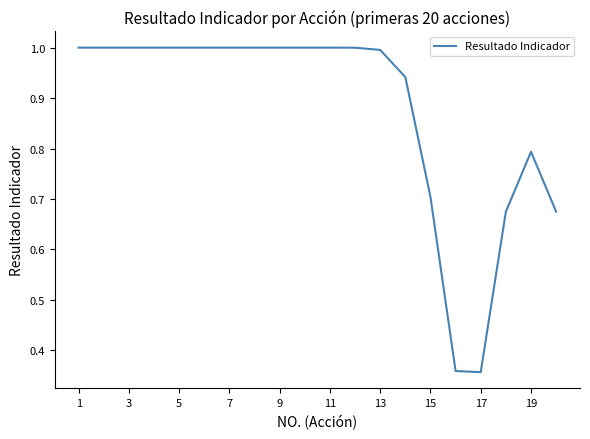

What is the maximum value shown in the chart?

1.0